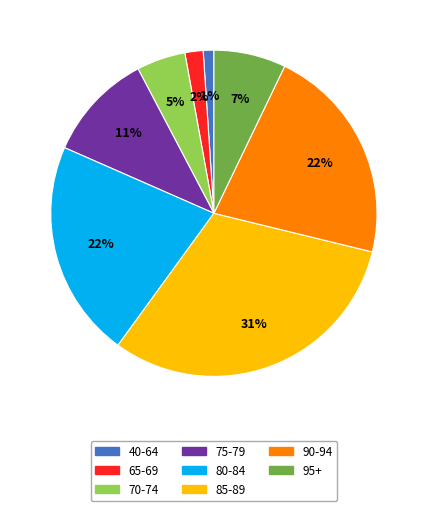

Combined, do 95+ and 80-84 account for over 50%?

No